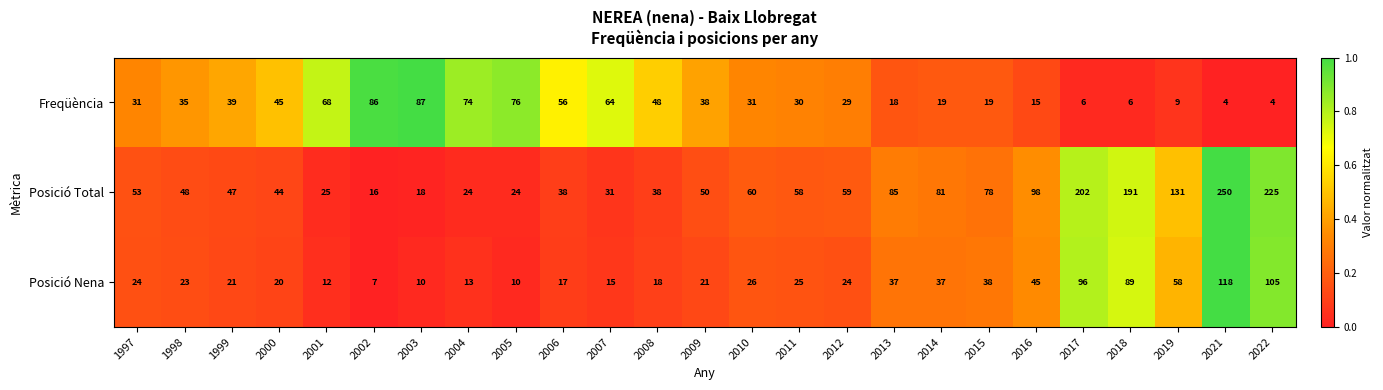

What value does the Posició Nena series have at 2014?

37